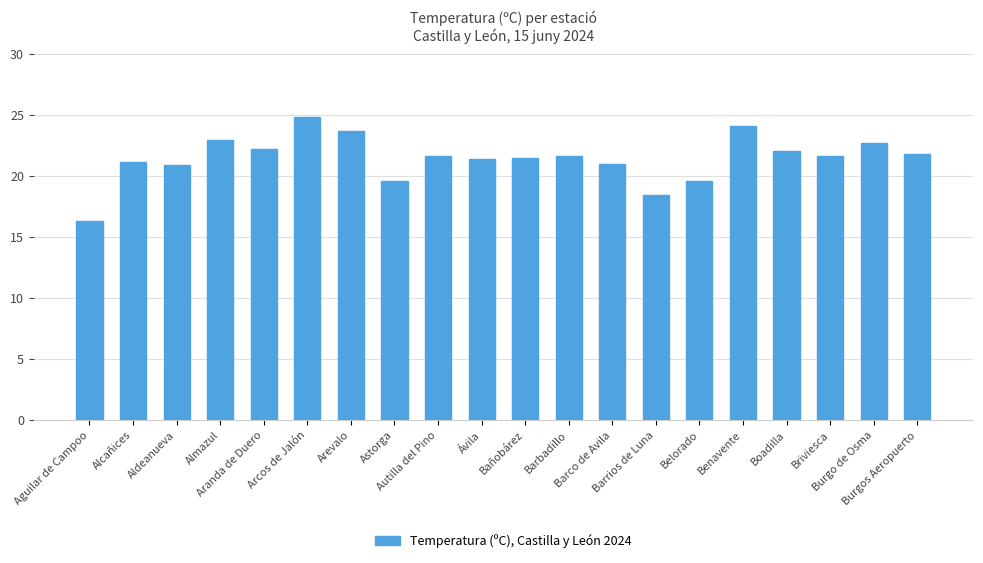

What is the change in value from Aguilar de Campoo to Aldeanueva?

+4.6